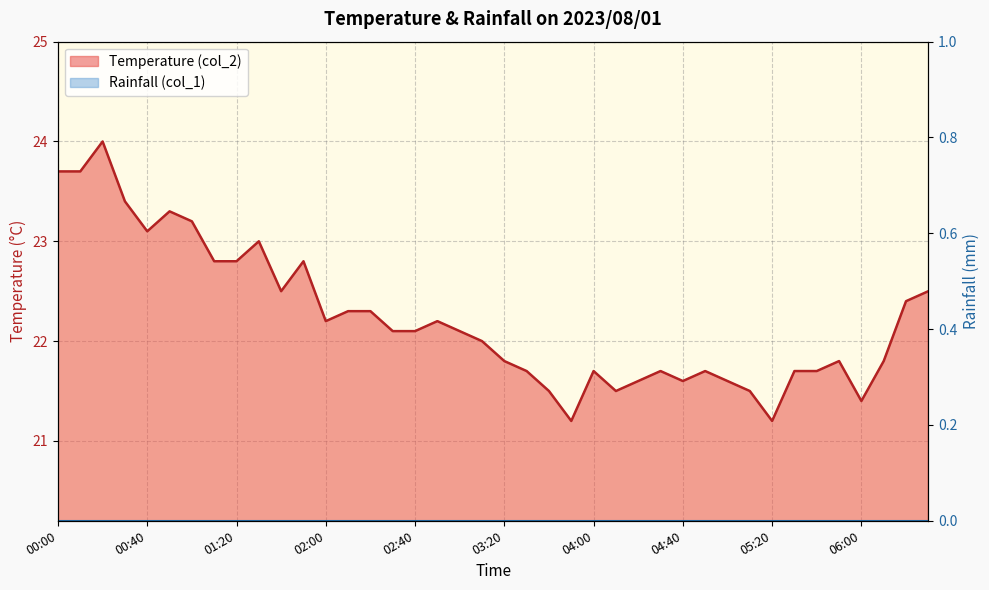

What is the difference between the maximum and minimum values?

2.8